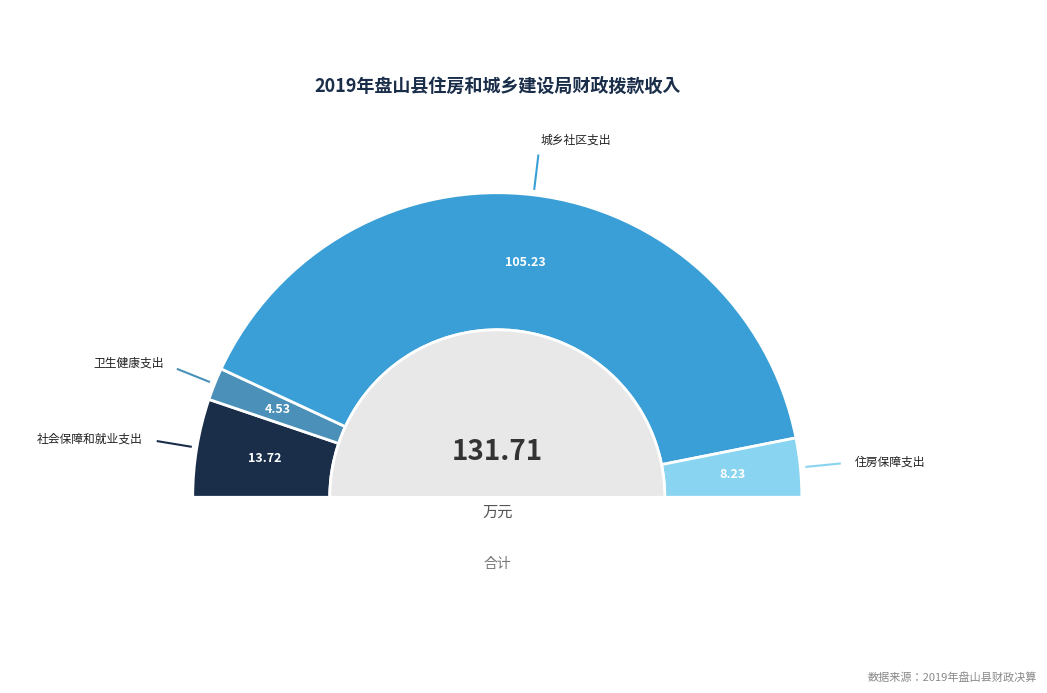

What is the ratio of the value at 社会保障和就业支出 to the value at 住房保障支出?

1.7